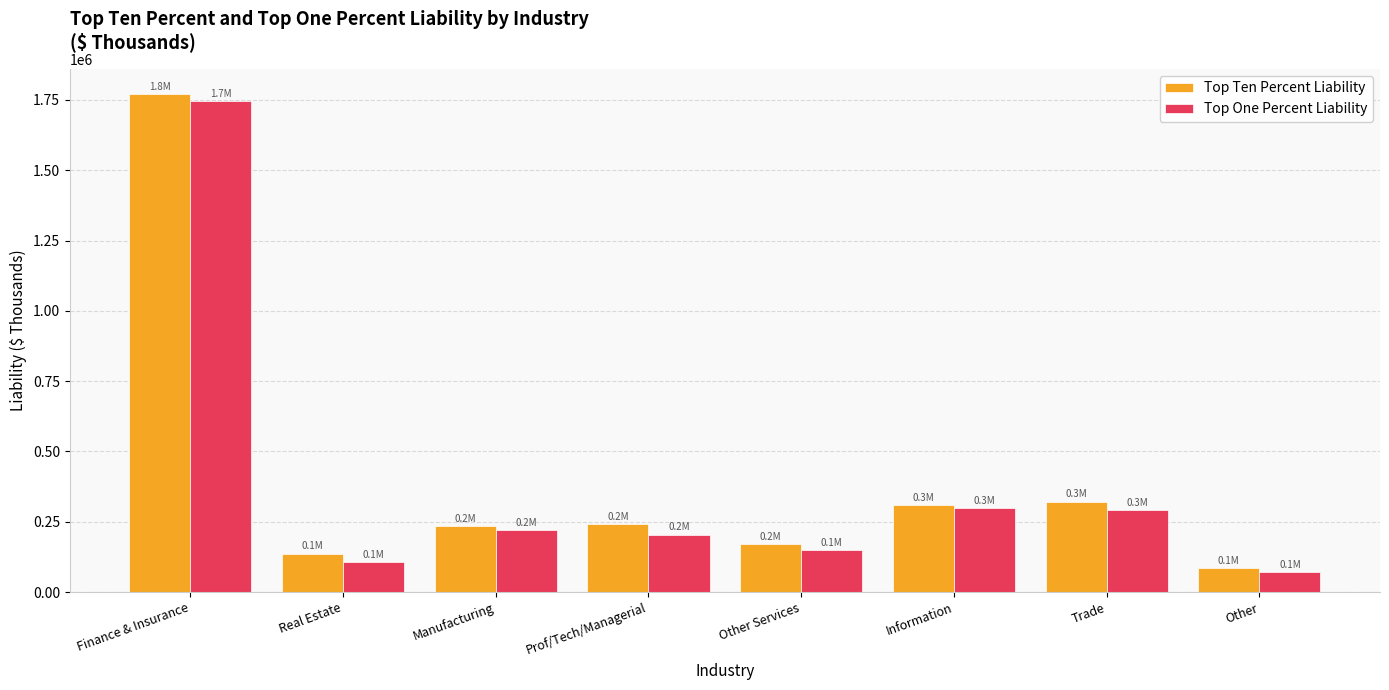

What is the total value across all series at Real Estate?

244347.0